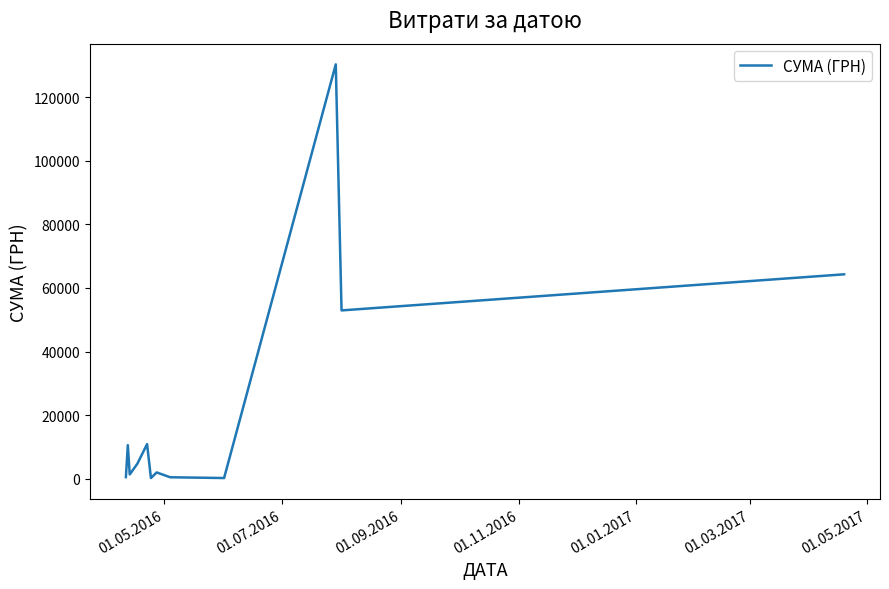

What is the difference between the maximum and minimum values?

130203.7